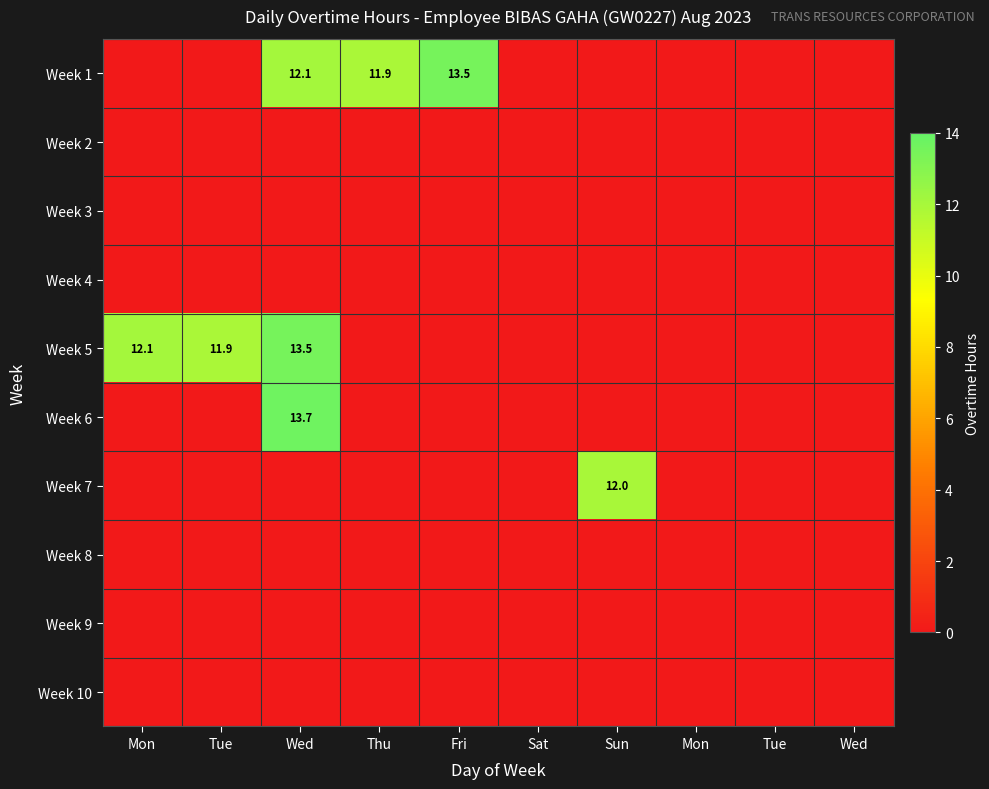

At which category is the sum across all series the highest?

Wed